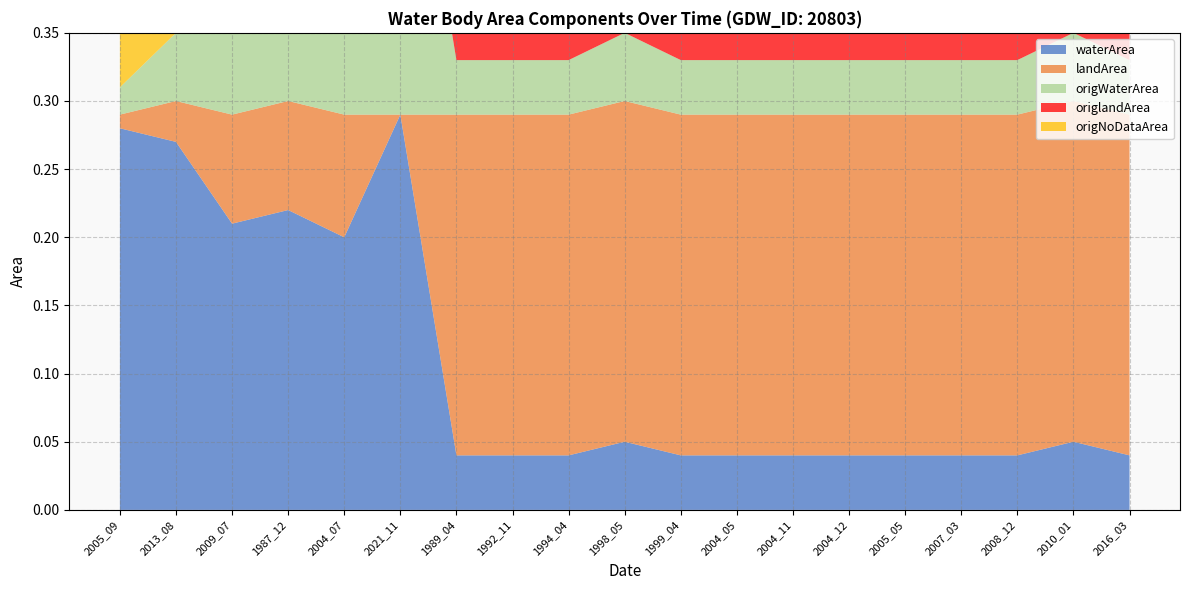

Reading left to right, extract all data points from this chart.

waterArea: 2005_09=0.3	2013_08=0.3	2009_07=0.2	1987_12=0.2	2004_07=0.2	2021_11=0.3	1989_04=0.0	1992_11=0.0	1994_04=0.0	1998_05=0.1	1999_04=0.0	2004_05=0.0	2004_11=0.0	2004_12=0.0	2005_05=0.0	2007_03=0.0	2008_12=0.0	2010_01=0.1	2016_03=0.0
landArea: 2005_09=0.0	2013_08=0.0	2009_07=0.1	1987_12=0.1	2004_07=0.1	2021_11=0.0	1989_04=0.2	1992_11=0.2	1994_04=0.2	1998_05=0.2	1999_04=0.2	2004_05=0.2	2004_11=0.2	2004_12=0.2	2005_05=0.2	2007_03=0.2	2008_12=0.2	2010_01=0.2	2016_03=0.2
origWaterArea: 2005_09=0.0	2013_08=0.1	2009_07=0.1	1987_12=0.1	2004_07=0.1	2021_11=0.3	1989_04=0.0	1992_11=0.0	1994_04=0.0	1998_05=0.1	1999_04=0.0	2004_05=0.0	2004_11=0.0	2004_12=0.0	2005_05=0.0	2007_03=0.0	2008_12=0.0	2010_01=0.1	2016_03=0.0
origlandArea: 2005_09=0.0	2013_08=0.0	2009_07=0.0	1987_12=0.1	2004_07=0.1	2021_11=0.0	1989_04=0.2	1992_11=0.2	1994_04=0.2	1998_05=0.2	1999_04=0.2	2004_05=0.2	2004_11=0.2	2004_12=0.2	2005_05=0.2	2007_03=0.2	2008_12=0.2	2010_01=0.2	2016_03=0.2
origNoDataArea: 2005_09=0.3	2013_08=0.2	2009_07=0.1	1987_12=0.1	2004_07=0.1	2021_11=0.0	1989_04=0.0	1992_11=0.0	1994_04=0.0	1998_05=0.0	1999_04=0.0	2004_05=0.0	2004_11=0.0	2004_12=0.0	2005_05=0.0	2007_03=0.0	2008_12=0.0	2010_01=0.0	2016_03=0.0